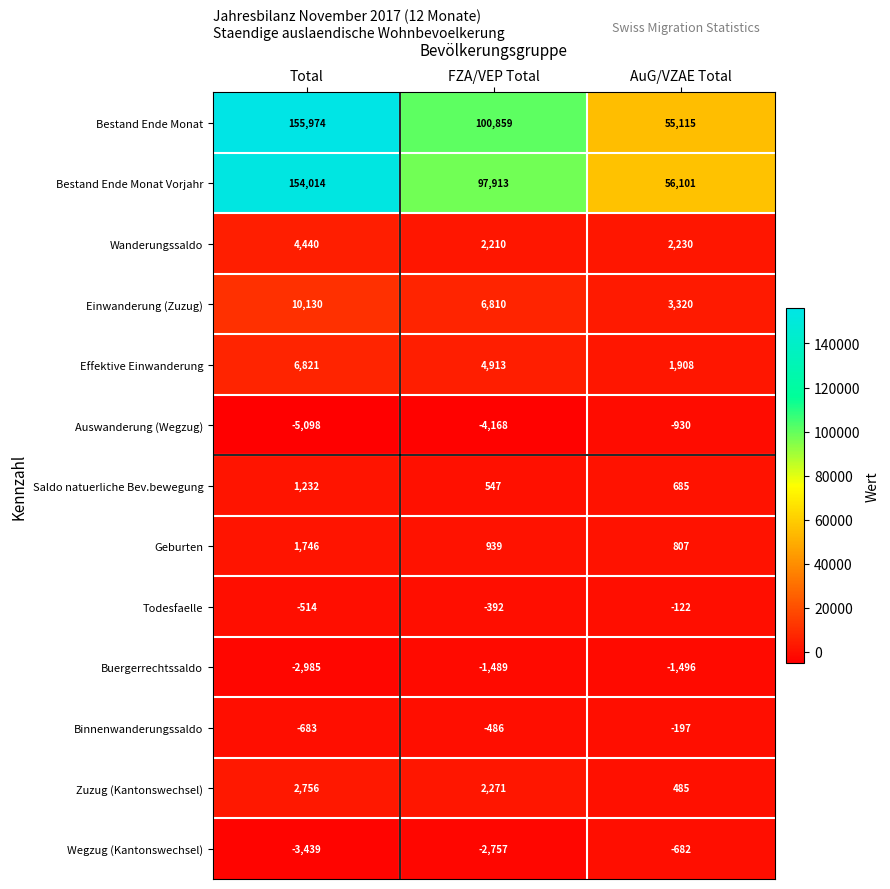

Which series has the largest range (max minus min)?

Bestand Ende Monat